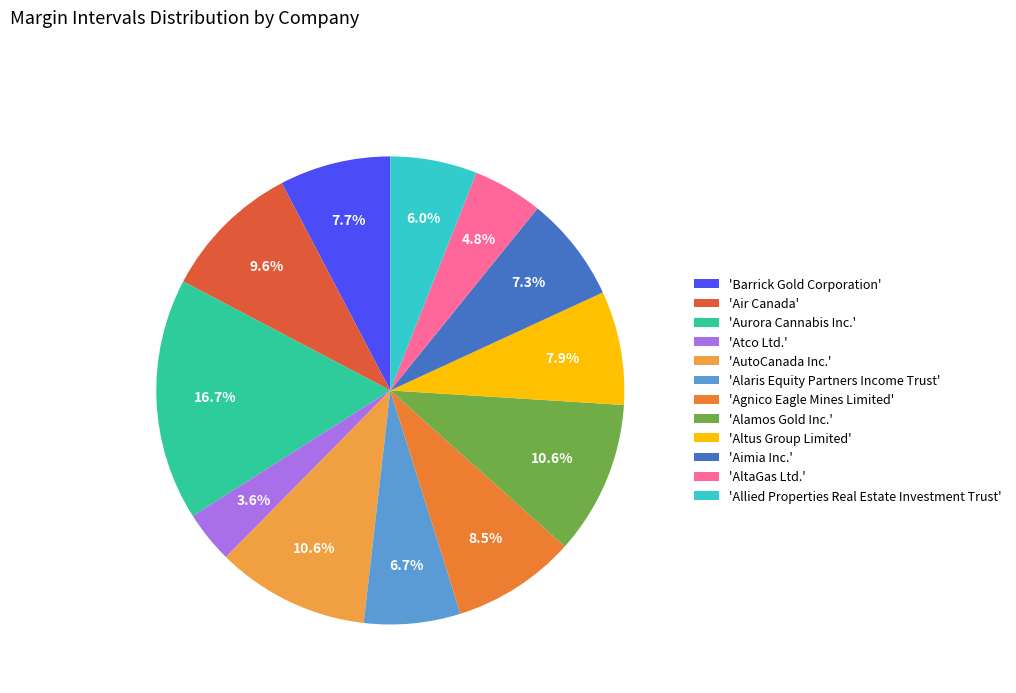

To the nearest percent, what is the difference between the largest and smallest slice percentages?

13%